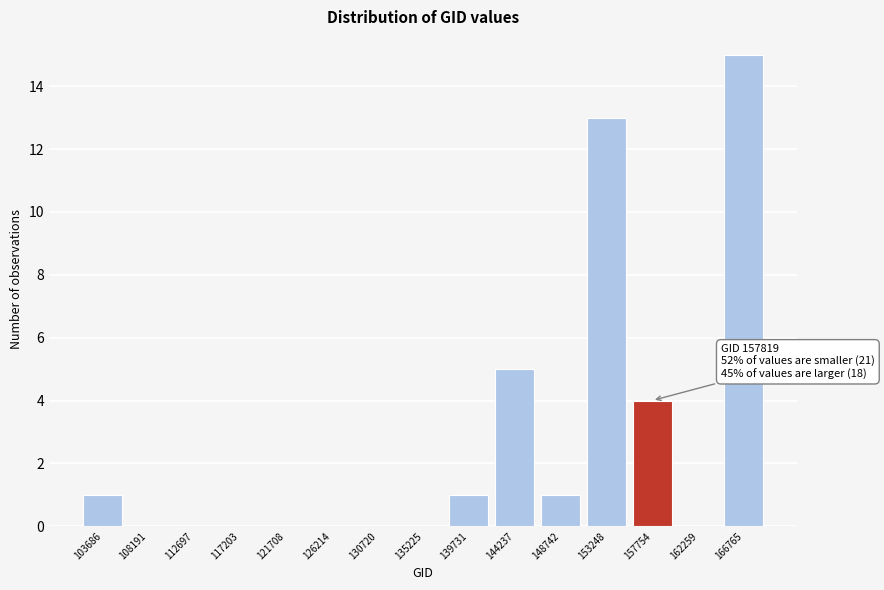

Reading right to left, extract all data points from this chart.

166765=15	162259=0	157754=4	153248=13	148742=1	144237=5	139731=1	135225=0	130720=0	126214=0	121708=0	117203=0	112697=0	108191=0	103686=1